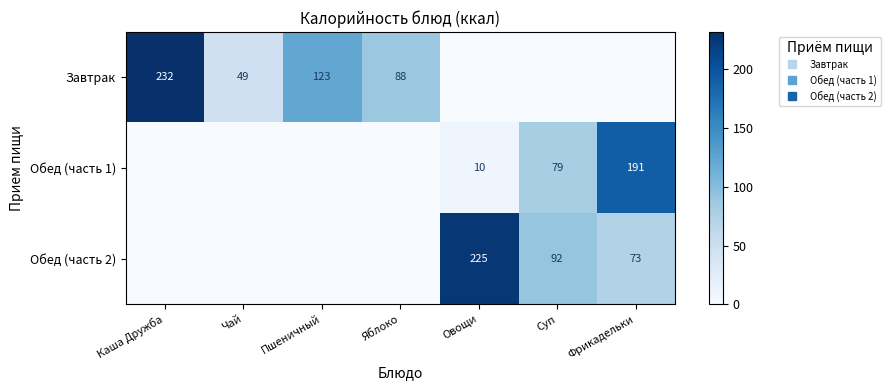

What is the difference between the second highest and minimum values in the Завтрак series?

122.5